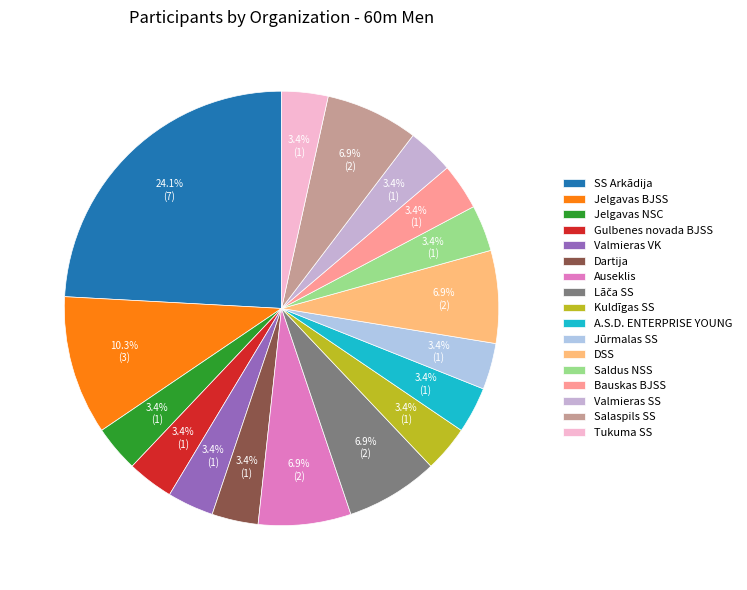

Is Saldus NSS the majority of the pie?

No